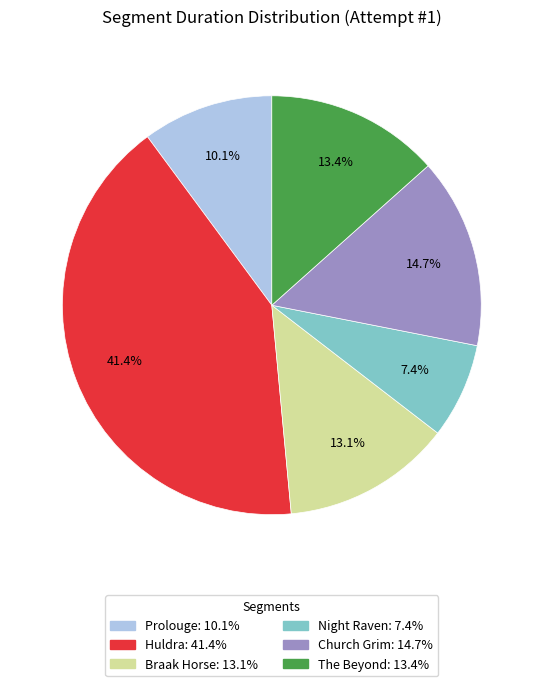

The The Beyond slice represents 19% of the pie. True or false?

False